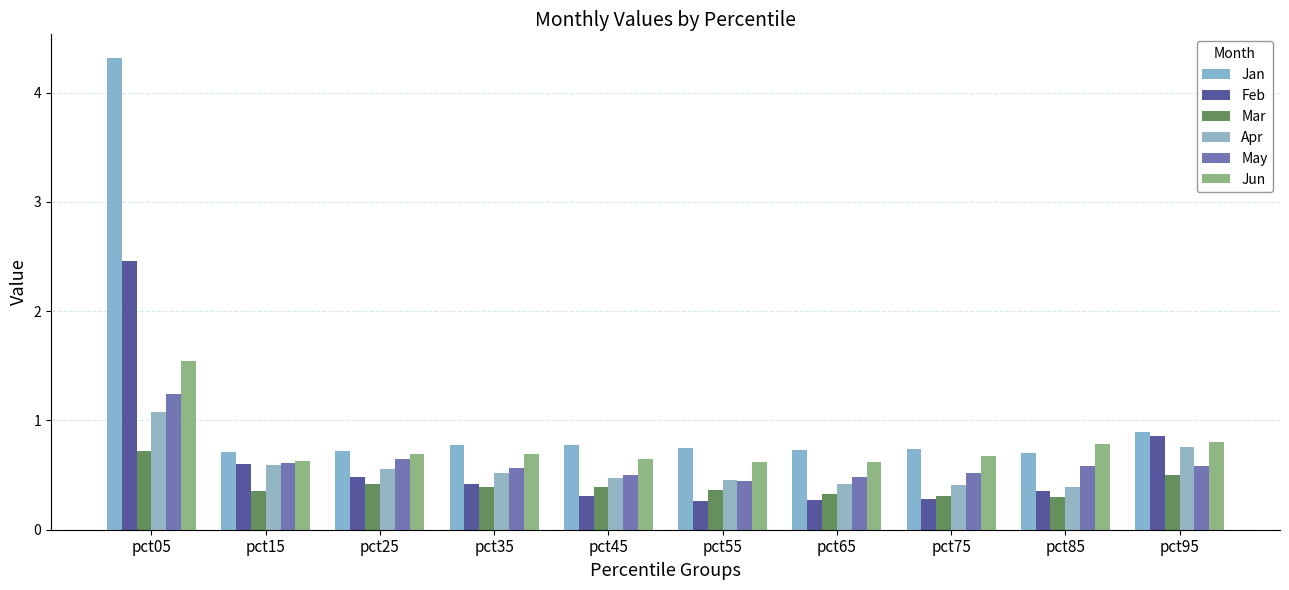

Reading right to left, list all the values displayed in this chart.

Jan: pct95=0.9	pct85=0.7	pct75=0.7	pct65=0.7	pct55=0.7	pct45=0.8	pct35=0.8	pct25=0.7	pct15=0.7	pct05=4.3
Feb: pct95=0.9	pct85=0.4	pct75=0.3	pct65=0.3	pct55=0.3	pct45=0.3	pct35=0.4	pct25=0.5	pct15=0.6	pct05=2.5
Mar: pct95=0.5	pct85=0.3	pct75=0.3	pct65=0.3	pct55=0.4	pct45=0.4	pct35=0.4	pct25=0.4	pct15=0.4	pct05=0.7
Apr: pct95=0.8	pct85=0.4	pct75=0.4	pct65=0.4	pct55=0.5	pct45=0.5	pct35=0.5	pct25=0.6	pct15=0.6	pct05=1.1
May: pct95=0.6	pct85=0.6	pct75=0.5	pct65=0.5	pct55=0.4	pct45=0.5	pct35=0.6	pct25=0.6	pct15=0.6	pct05=1.2
Jun: pct95=0.8	pct85=0.8	pct75=0.7	pct65=0.6	pct55=0.6	pct45=0.6	pct35=0.7	pct25=0.7	pct15=0.6	pct05=1.5